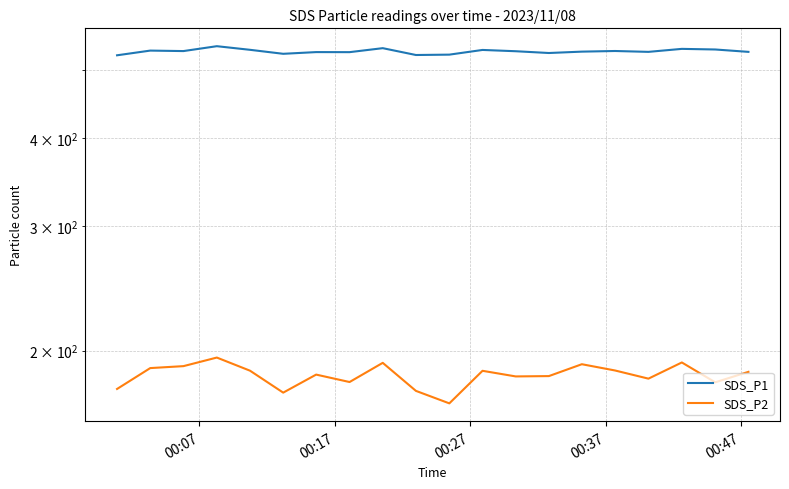

List the series in order of their overall mean, lowest first.

SDS_P2, SDS_P1